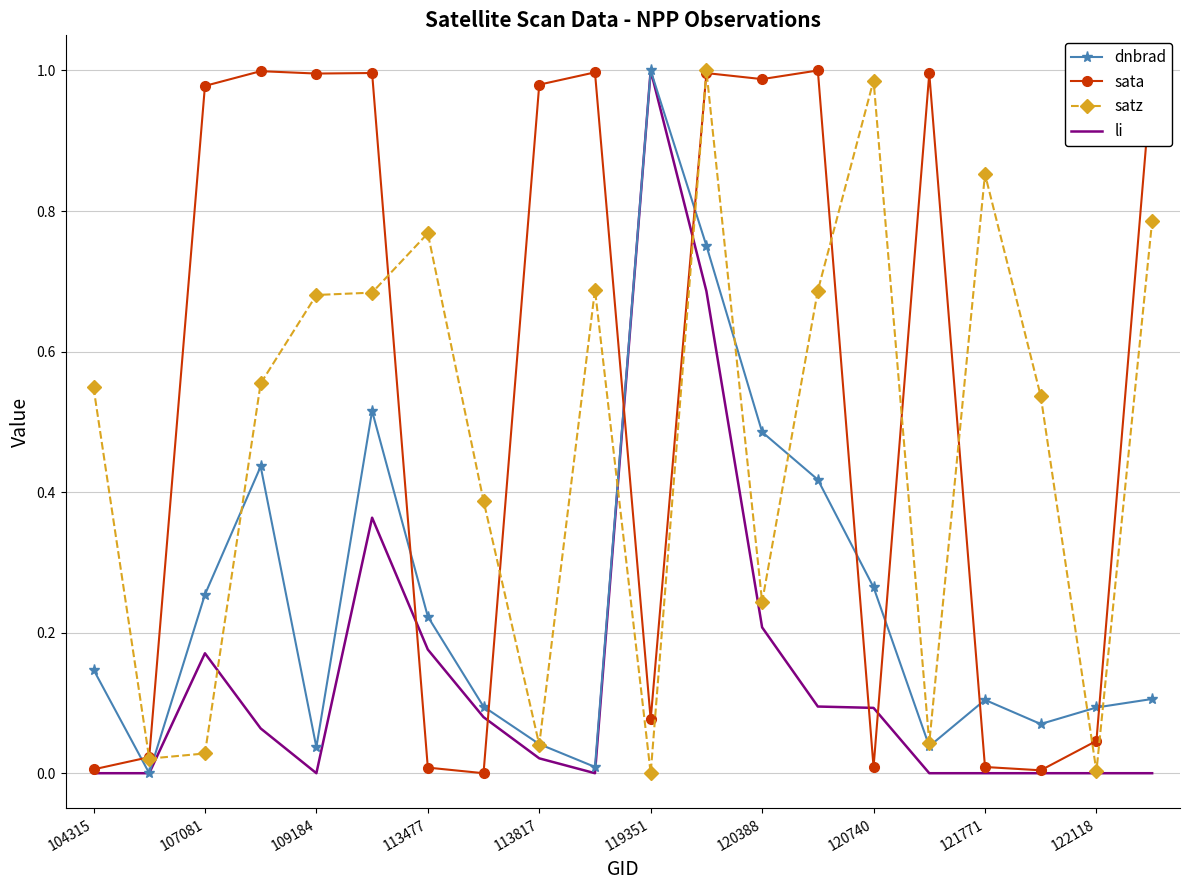

Which series has the largest total across all categories?

sata